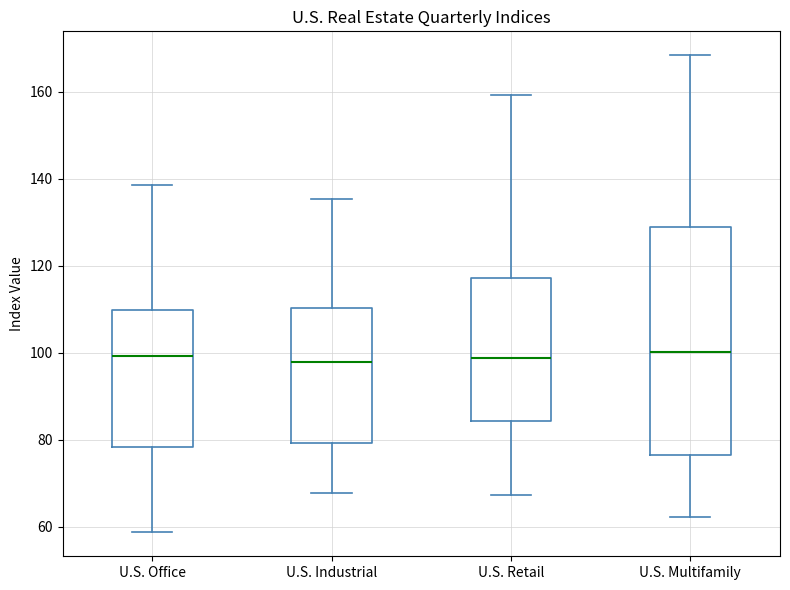

Reading left to right, transcribe this box plot: for each box, give where its median line is, the range the box spans, and where its two whiskers end, as read against the y-axis. The values are not printed on the chart, so give them approximately, as read against the axis.

U.S. Office: median 100, box 78 to 110, whiskers 58 to 138
U.S. Industrial: median 98, box 80 to 110, whiskers 68 to 136
U.S. Retail: median 98, box 84 to 118, whiskers 68 to 160
U.S. Multifamily: median 100, box 76 to 128, whiskers 62 to 168